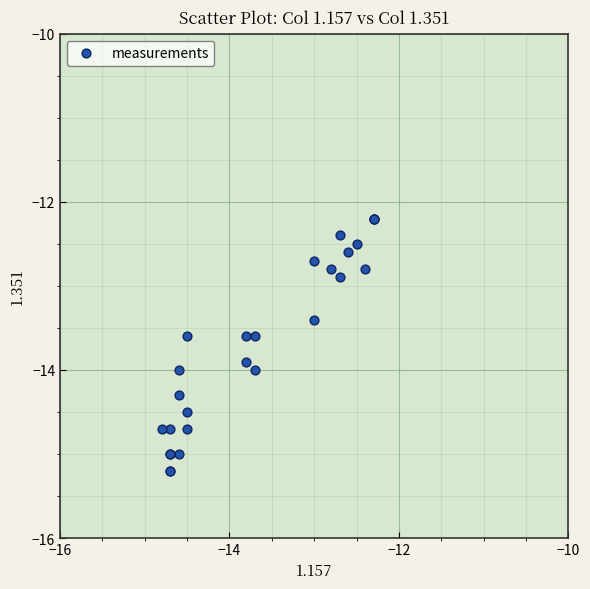

What Y value in the scatter plot is closest to -13?

-12.9